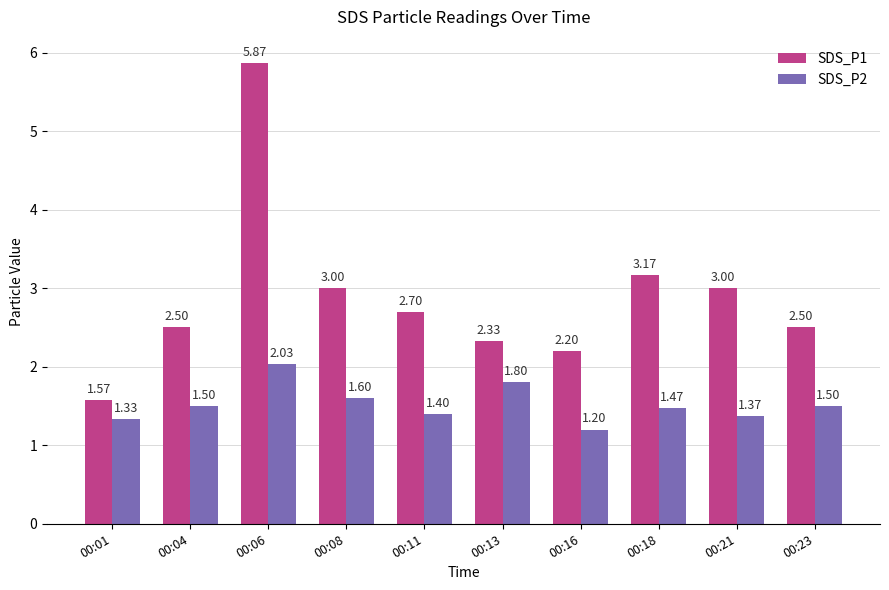

At which category does the chart reach its minimum across all series?

00:16